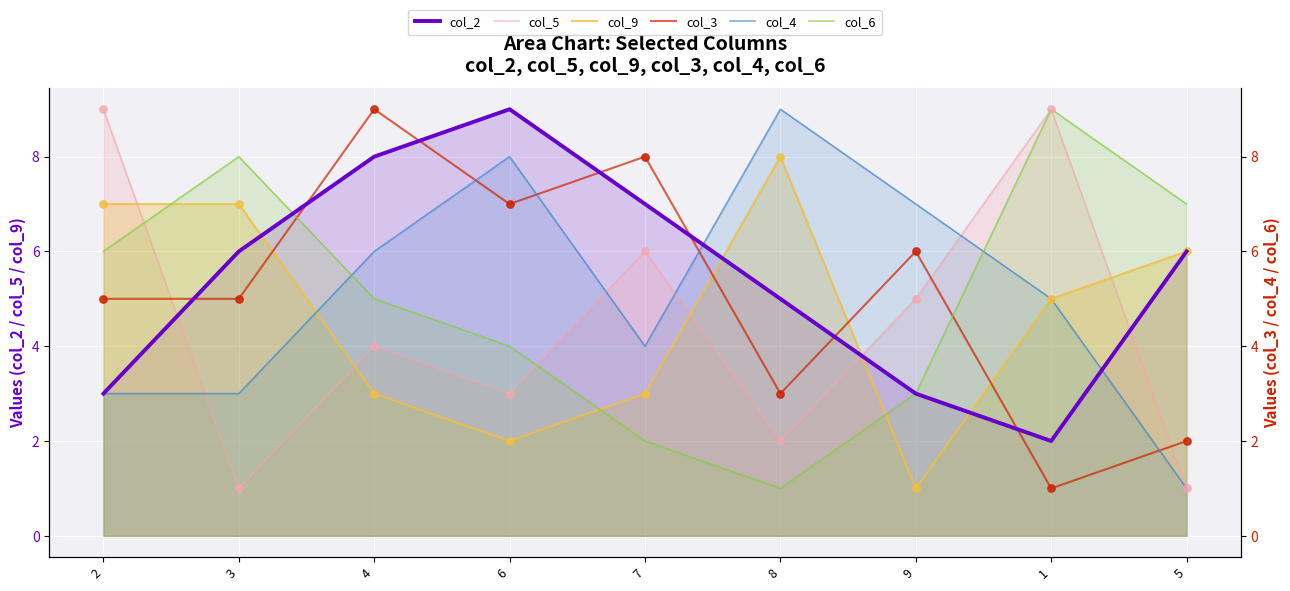

Which series reaches the minimum Y coordinate?

col_5